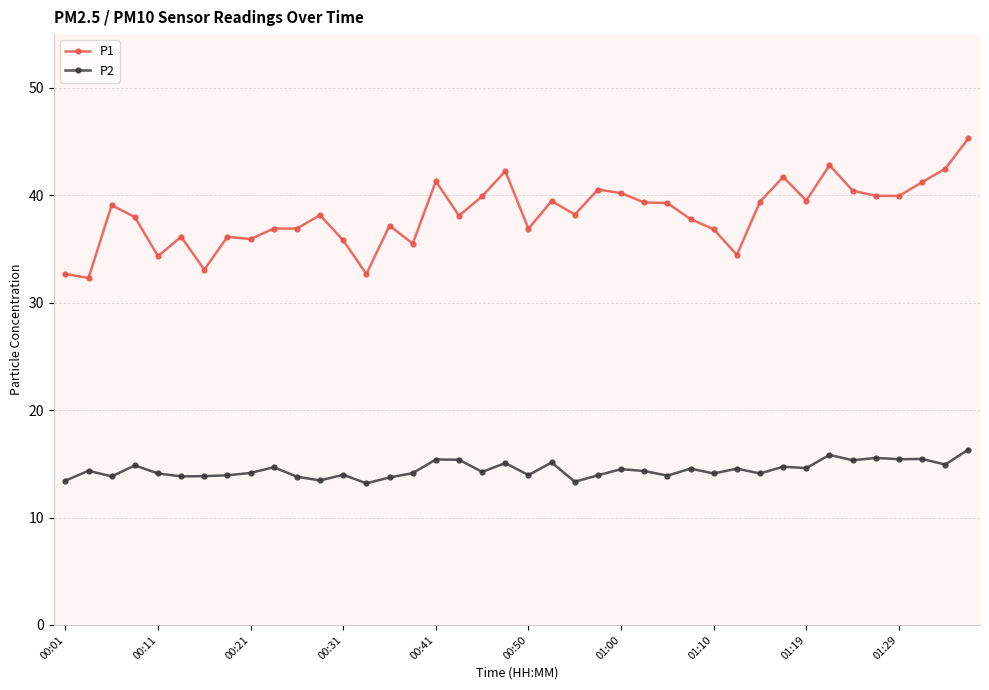

What is the average value of the P2 series?

14.4